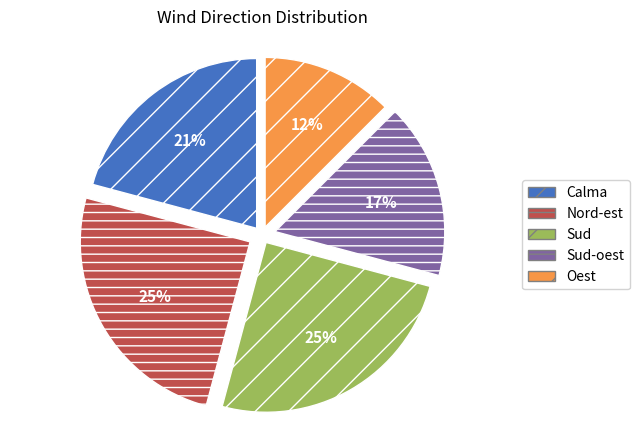

To the nearest percent, what is the difference between the Sud and Sud-oest slice percentages?

8%